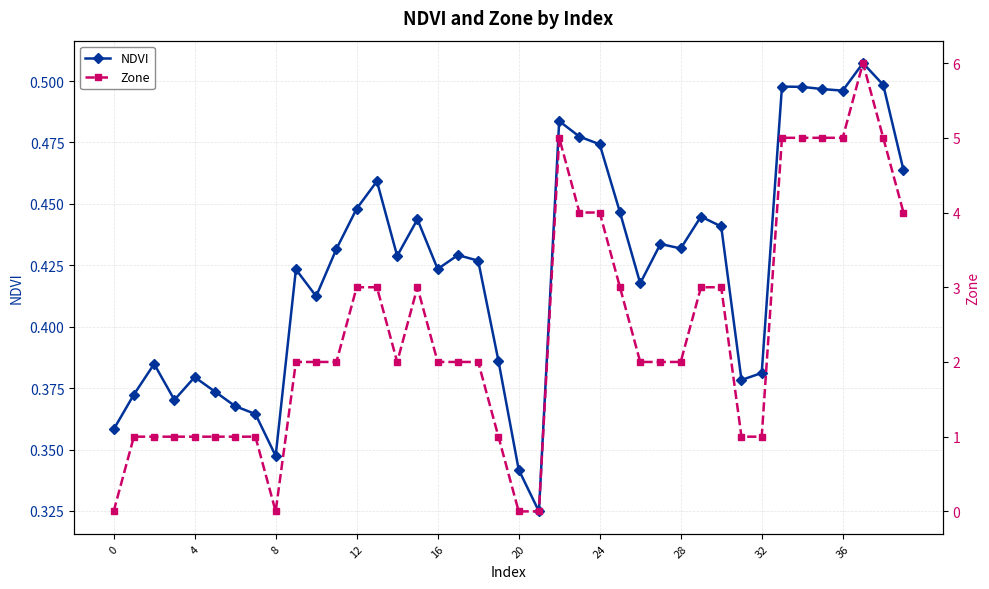

What is the lowest value of the NDVI series?

0.3